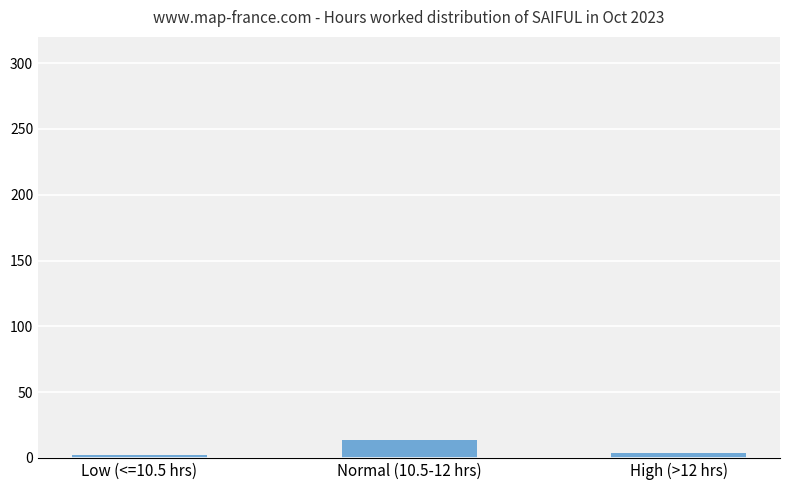

At which category does the chart reach its peak across all series?

Normal (10.5-12 hrs)